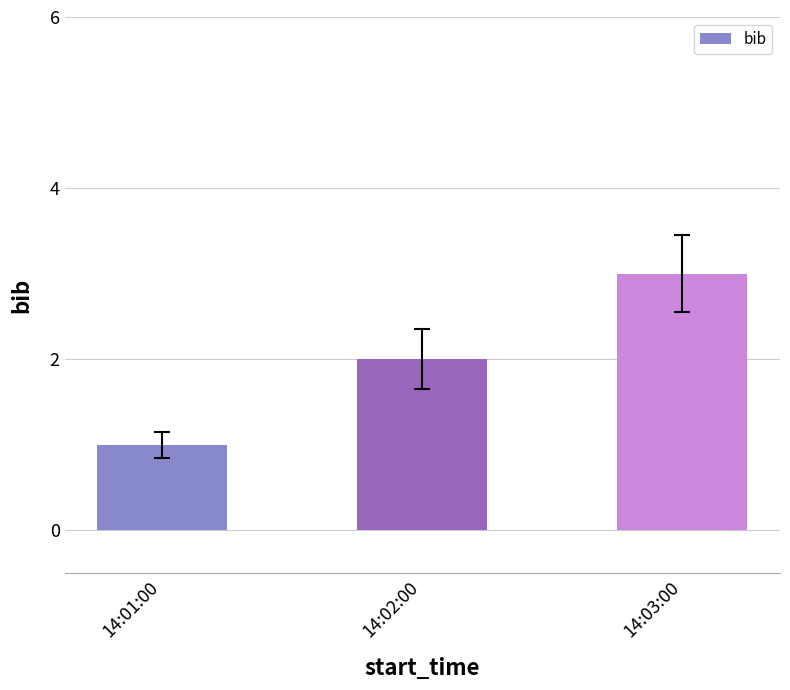

Rank the categories by value from highest to lowest.

14:03:00, 14:02:00, 14:01:00